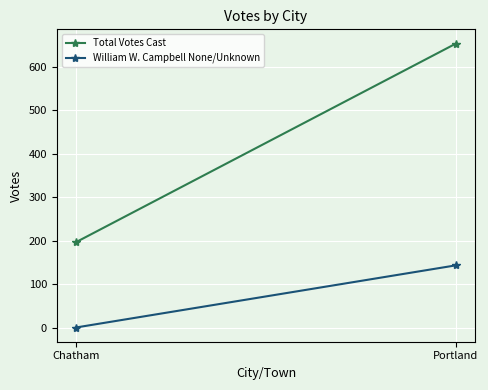

What is the difference between the highest and lowest values at Portland?

510